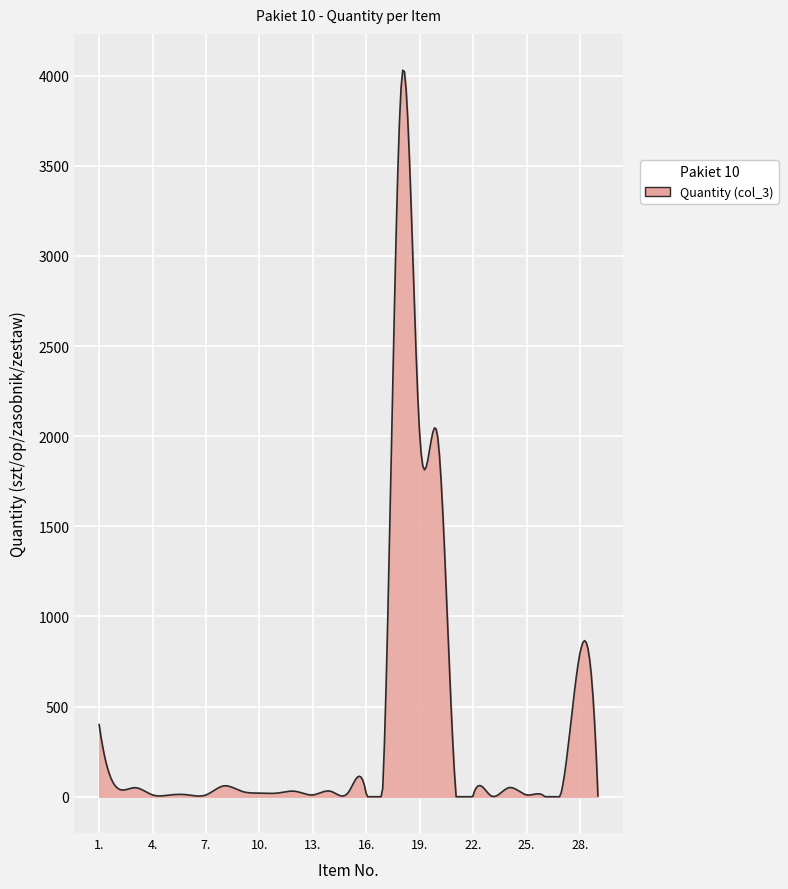

What is the average value?

366.3